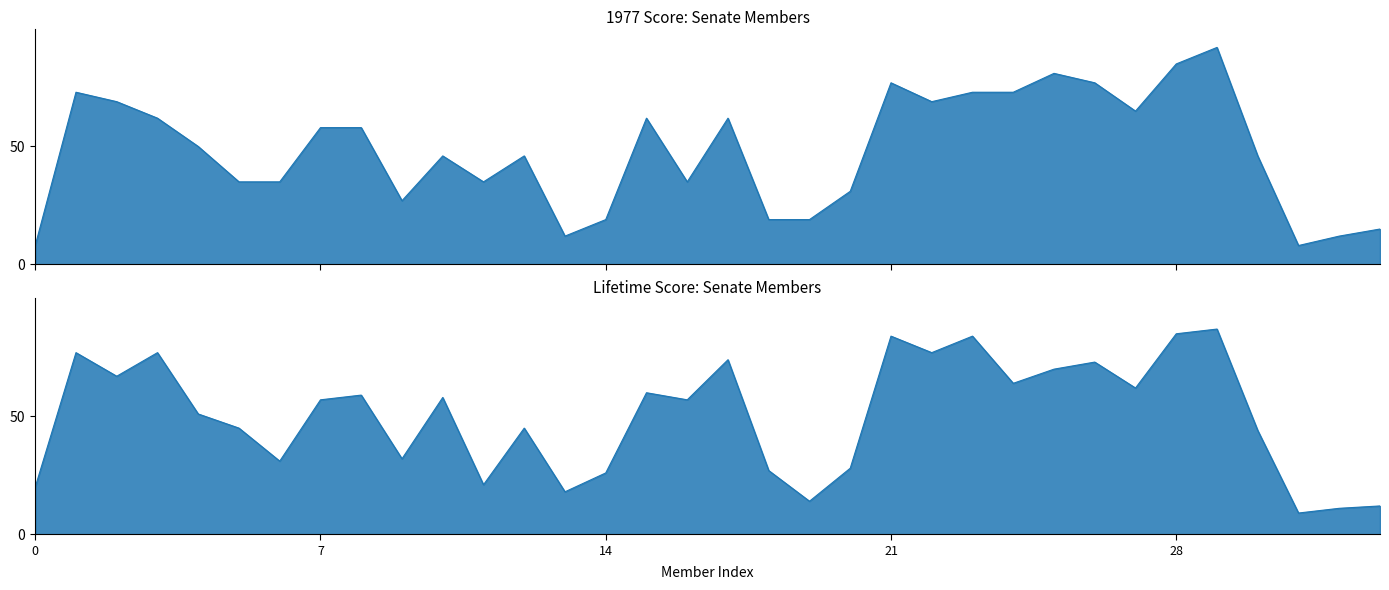

At which label does 1977 Score reach its peak?

Proxmire